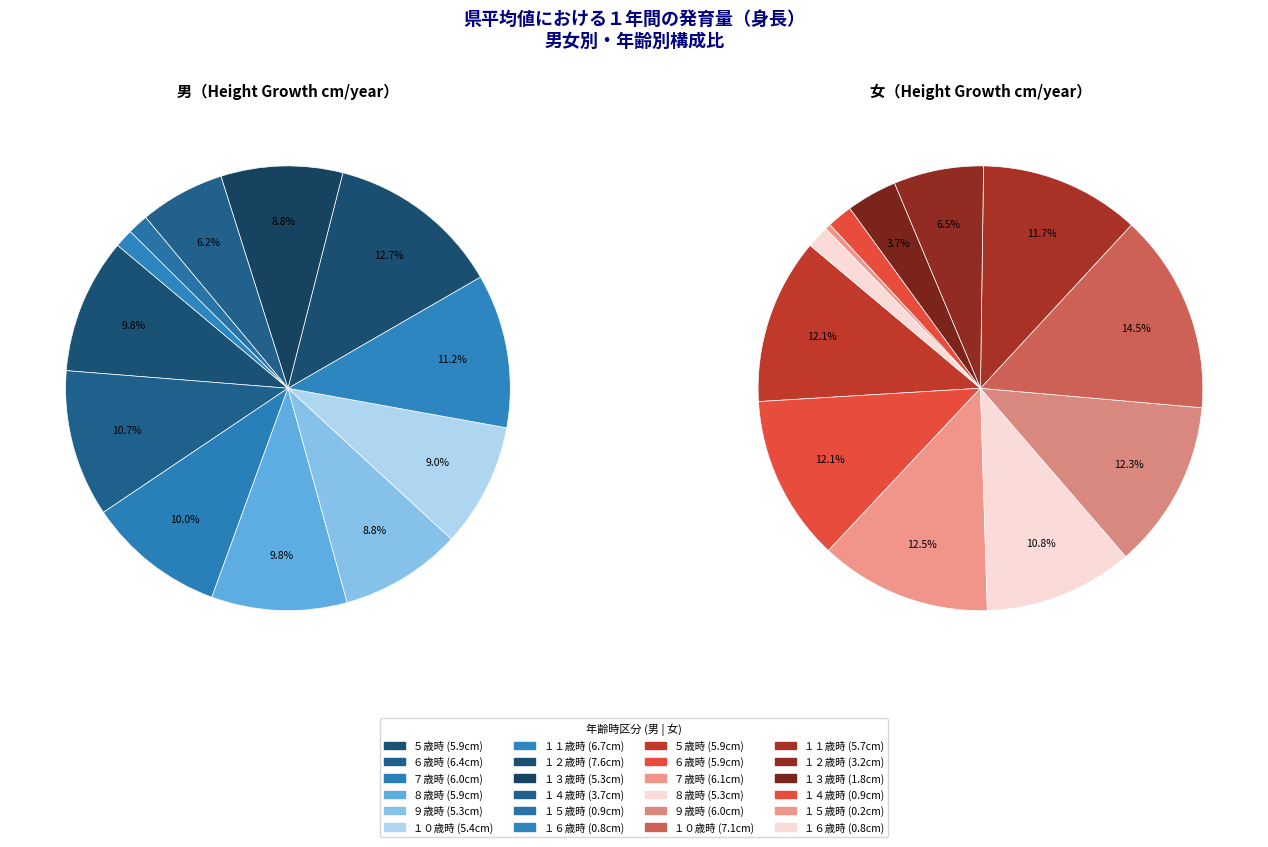

Which category has the smallest portion of the pie?

１６歳時